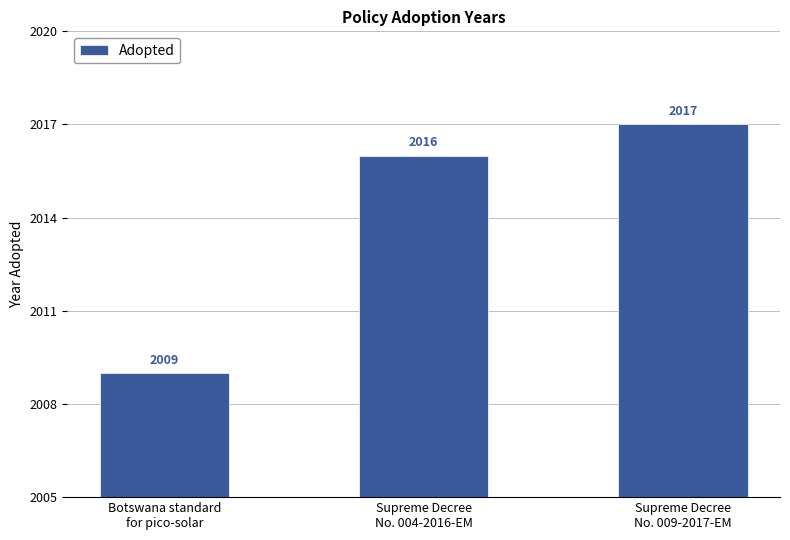

The value at Supreme Decree
No. 004-2016-EM is 2682. True or false?

False